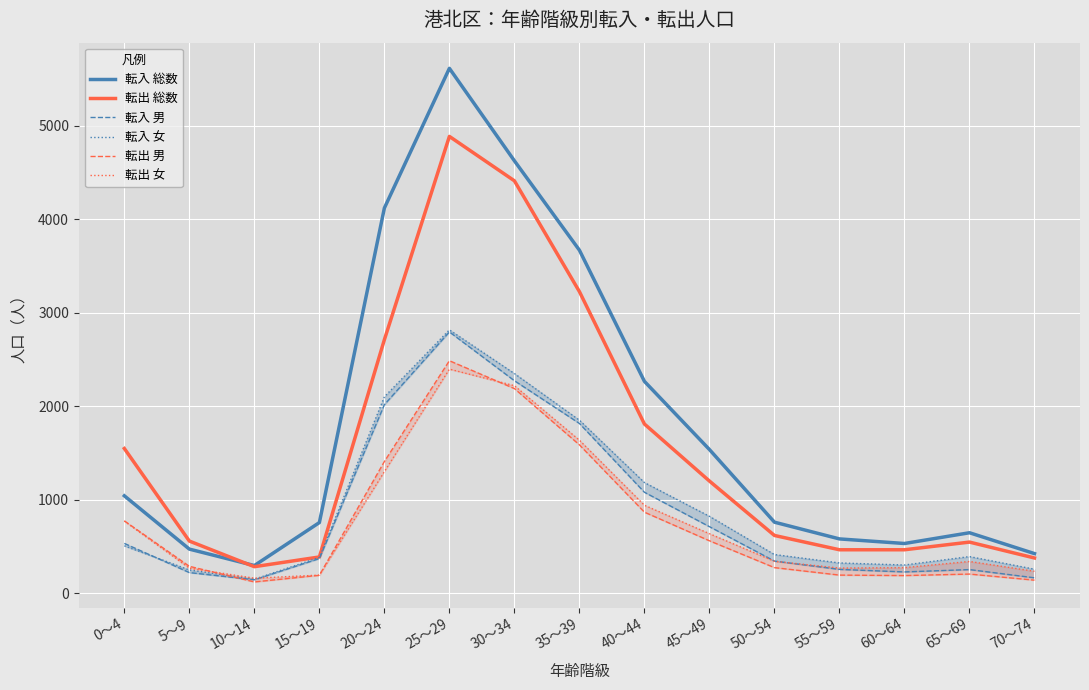

What position from the right is 25～29?

10